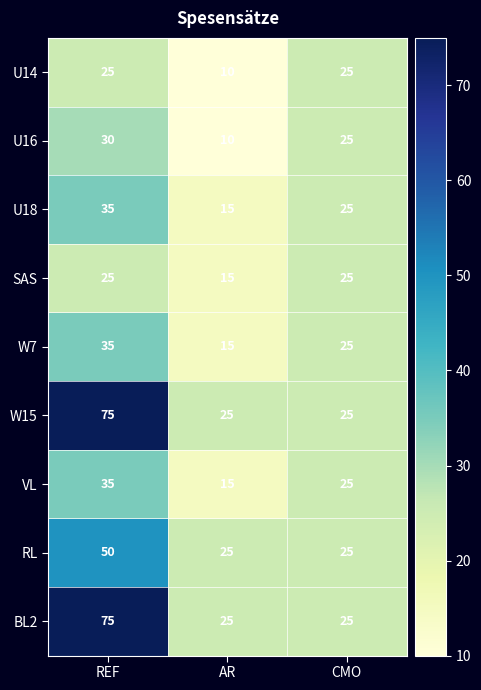

What is the total value across all series at REF?

385